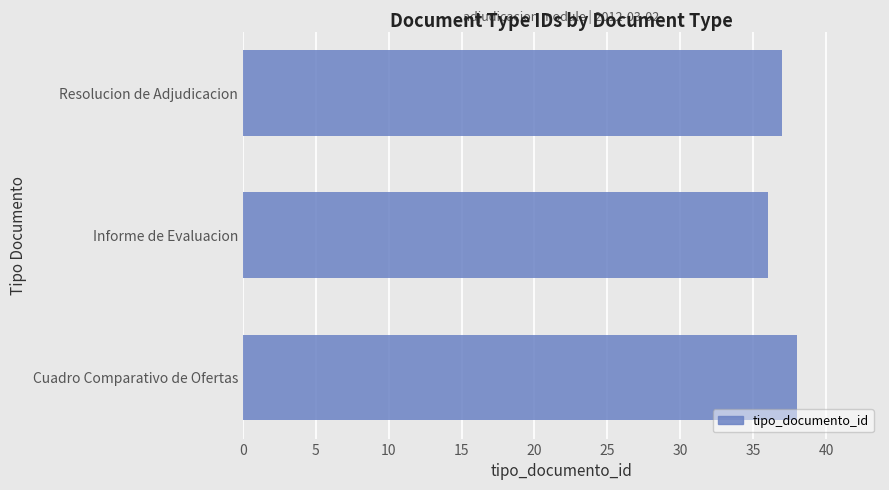

List the labels in order of value, smallest first.

Informe de Evaluacion, Resolucion de Adjudicacion, Cuadro Comparativo de Ofertas